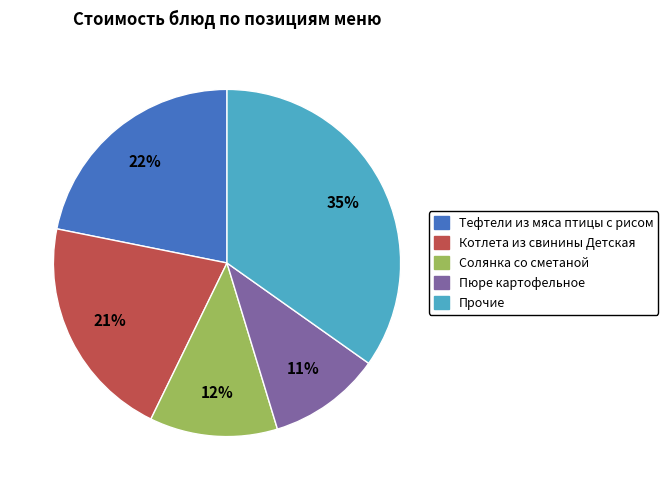

To the nearest percent, what is the difference between the largest and smallest slice percentages?

24%